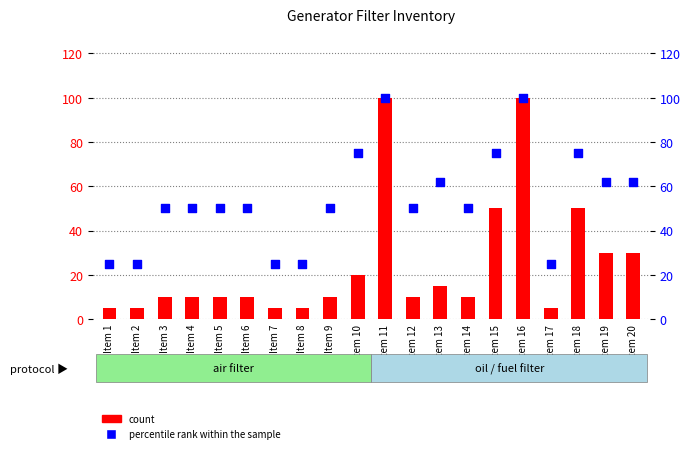

Which series contains the highest Y value?

count